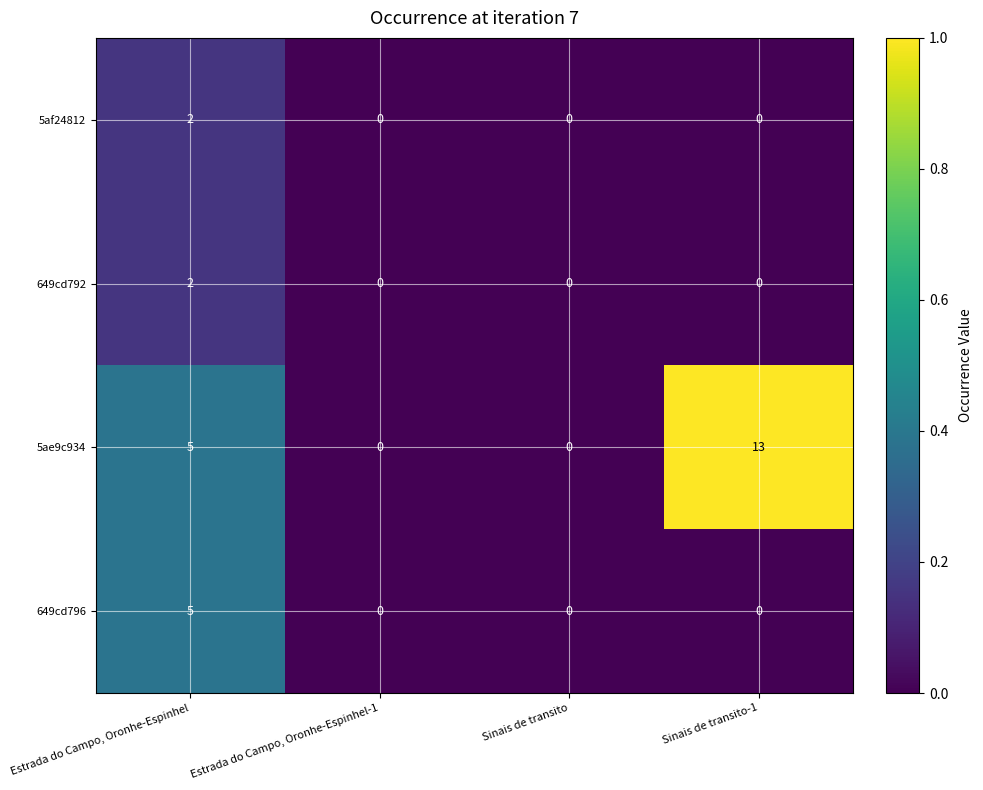

Reading left to right, what are all the values shown in this chart?

5af24812: 2	0	0	0
649cd792: 2	0	0	0
5ae9c934: 5	0	0	13
649cd796: 5	0	0	0